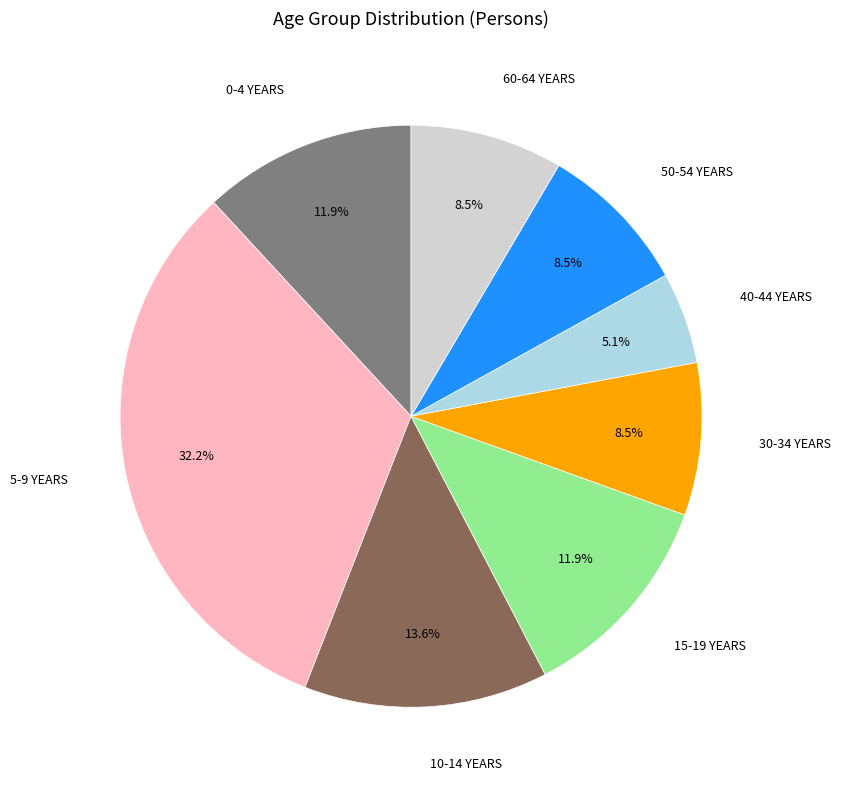

Is there any slice that represents more than half of the pie?

No